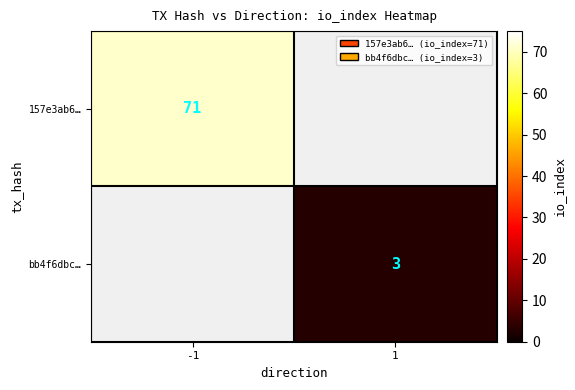

At how many categories does at least one series exceed 43?

1